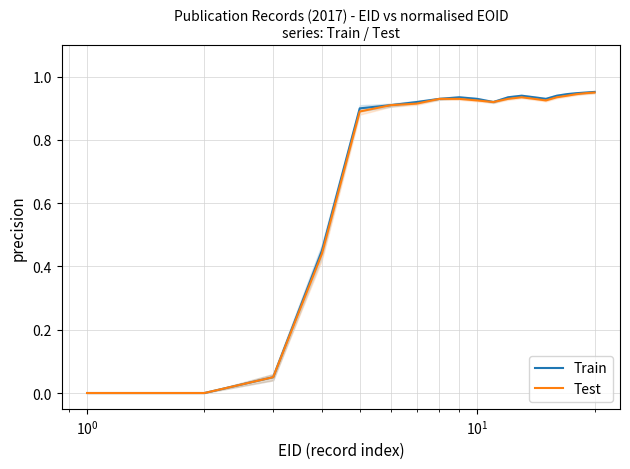

How many lines are shown in the chart?

2